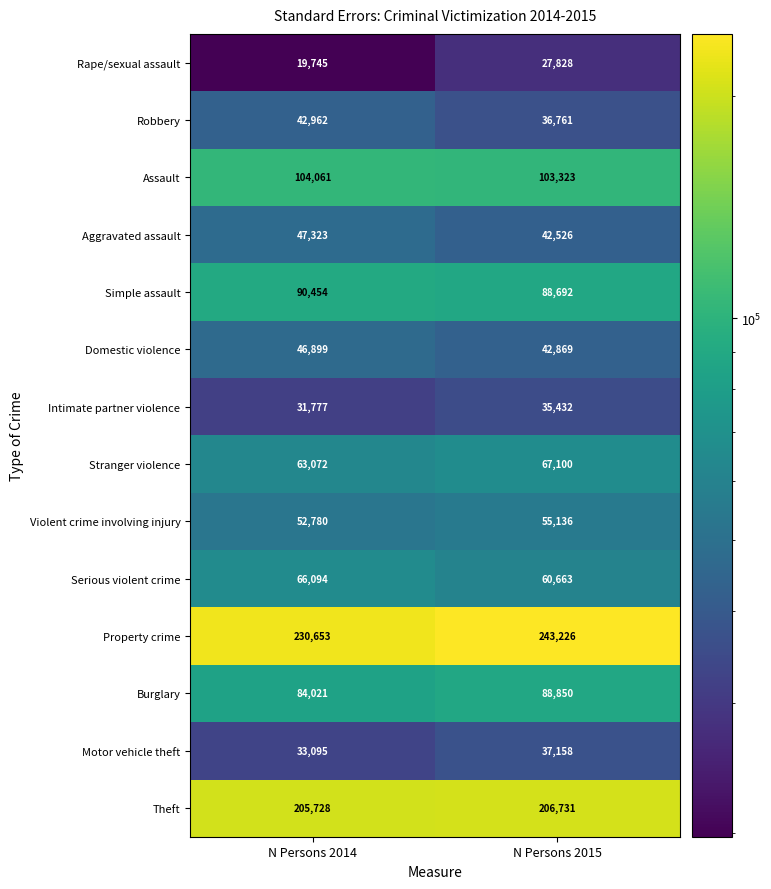

At which label does Intimate partner violence reach its peak?

N Persons 2015